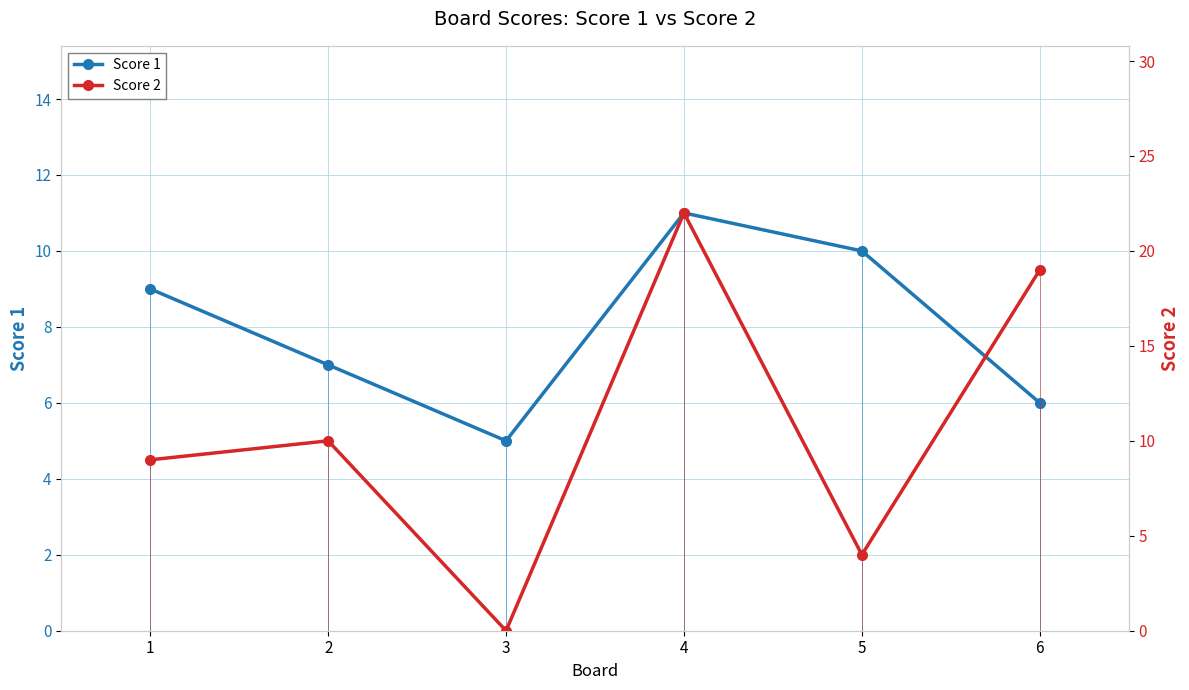

Is it true that Score 1 equals 4 at 5?

False